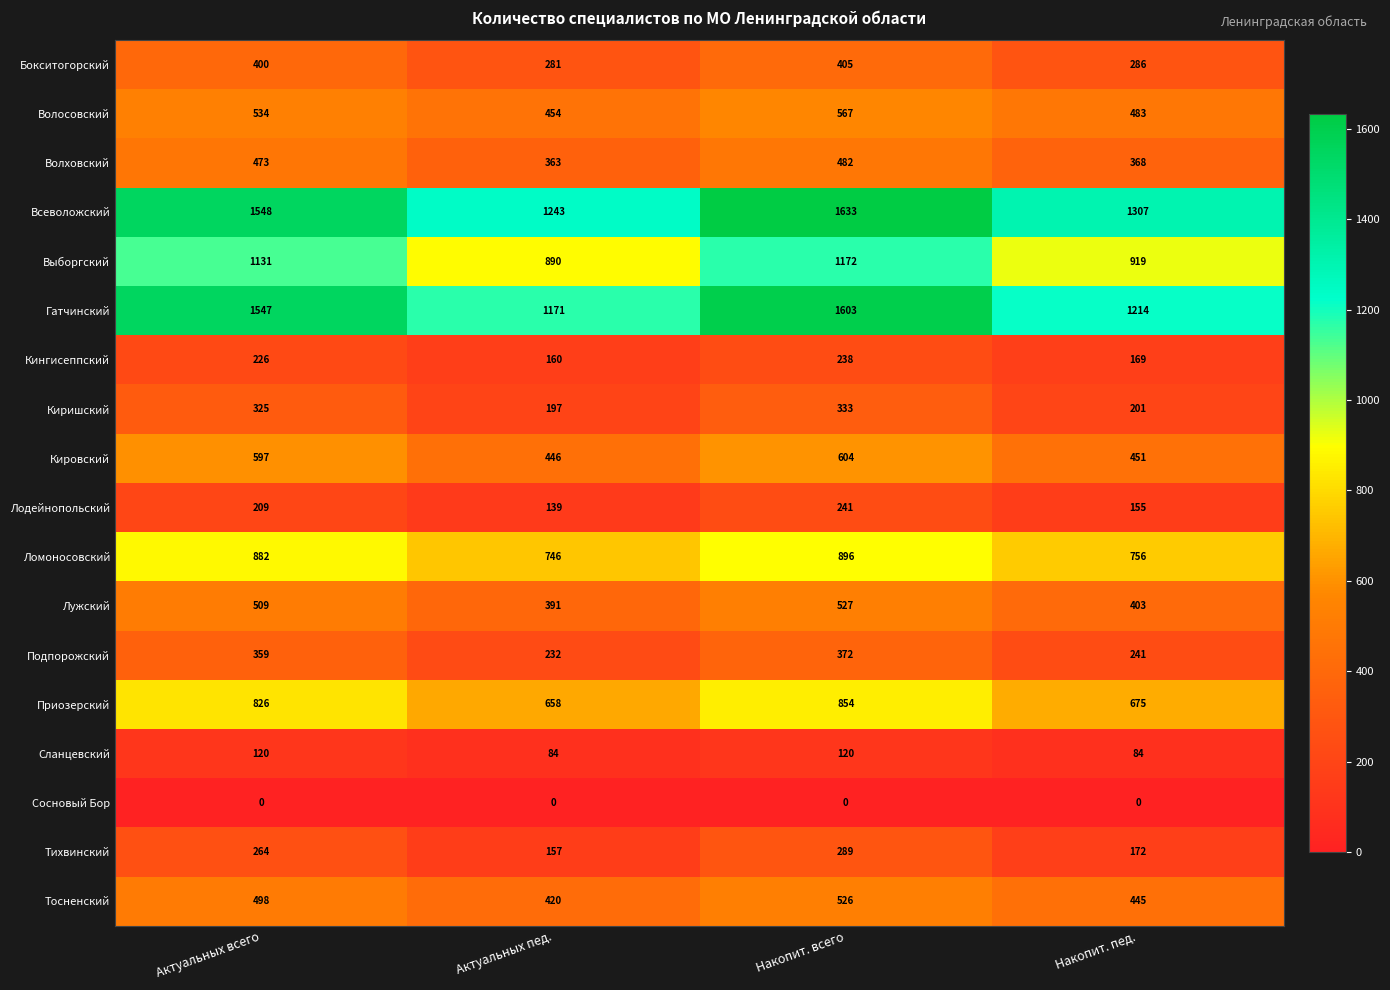

Which series has the largest total across all categories?

Всеволожский